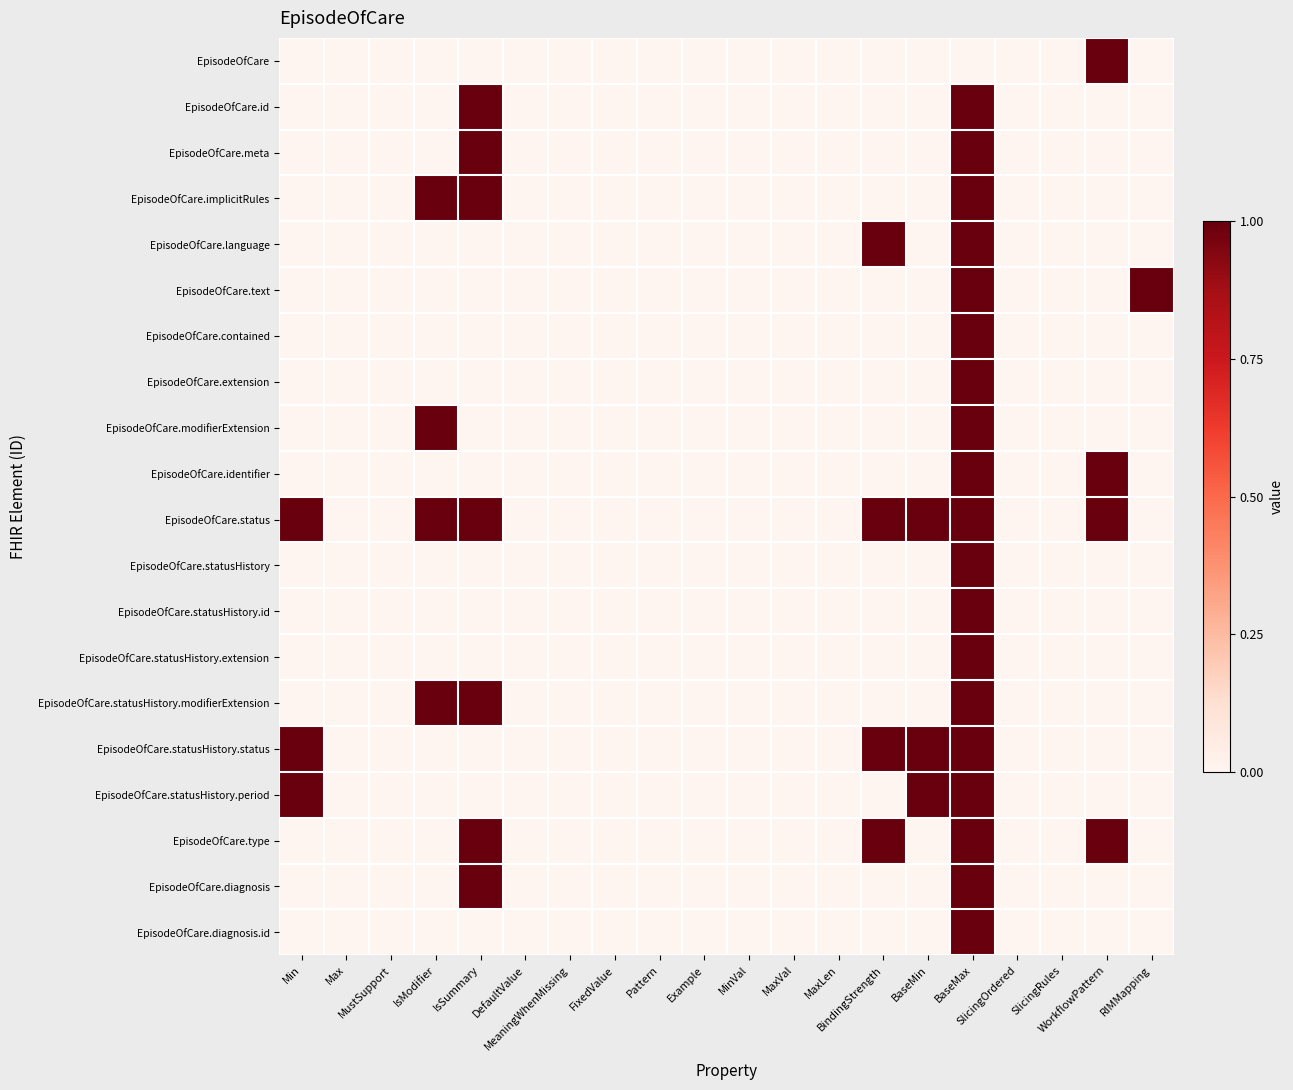

Reading left to right, what are all the values shown in this chart?

EpisodeOfCare: Min=0	Max=0	MustSupport=0	IsModifier=0	IsSummary=0	DefaultValue=0	MeaningWhenMissing=0	FixedValue=0	Pattern=0	Example=0	MinVal=0	MaxVal=0	MaxLen=0	BindingStrength=0	BaseMin=0	BaseMax=0	SlicingOrdered=0	SlicingRules=0	WorkflowPattern=1	RIMMapping=0
EpisodeOfCare.id: Min=0	Max=0	MustSupport=0	IsModifier=0	IsSummary=1	DefaultValue=0	MeaningWhenMissing=0	FixedValue=0	Pattern=0	Example=0	MinVal=0	MaxVal=0	MaxLen=0	BindingStrength=0	BaseMin=0	BaseMax=1	SlicingOrdered=0	SlicingRules=0	WorkflowPattern=0	RIMMapping=0
EpisodeOfCare.meta: Min=0	Max=0	MustSupport=0	IsModifier=0	IsSummary=1	DefaultValue=0	MeaningWhenMissing=0	FixedValue=0	Pattern=0	Example=0	MinVal=0	MaxVal=0	MaxLen=0	BindingStrength=0	BaseMin=0	BaseMax=1	SlicingOrdered=0	SlicingRules=0	WorkflowPattern=0	RIMMapping=0
EpisodeOfCare.implicitRules: Min=0	Max=0	MustSupport=0	IsModifier=1	IsSummary=1	DefaultValue=0	MeaningWhenMissing=0	FixedValue=0	Pattern=0	Example=0	MinVal=0	MaxVal=0	MaxLen=0	BindingStrength=0	BaseMin=0	BaseMax=1	SlicingOrdered=0	SlicingRules=0	WorkflowPattern=0	RIMMapping=0
EpisodeOfCare.language: Min=0	Max=0	MustSupport=0	IsModifier=0	IsSummary=0	DefaultValue=0	MeaningWhenMissing=0	FixedValue=0	Pattern=0	Example=0	MinVal=0	MaxVal=0	MaxLen=0	BindingStrength=1	BaseMin=0	BaseMax=1	SlicingOrdered=0	SlicingRules=0	WorkflowPattern=0	RIMMapping=0
EpisodeOfCare.text: Min=0	Max=0	MustSupport=0	IsModifier=0	IsSummary=0	DefaultValue=0	MeaningWhenMissing=0	FixedValue=0	Pattern=0	Example=0	MinVal=0	MaxVal=0	MaxLen=0	BindingStrength=0	BaseMin=0	BaseMax=1	SlicingOrdered=0	SlicingRules=0	WorkflowPattern=0	RIMMapping=1
EpisodeOfCare.contained: Min=0	Max=0	MustSupport=0	IsModifier=0	IsSummary=0	DefaultValue=0	MeaningWhenMissing=0	FixedValue=0	Pattern=0	Example=0	MinVal=0	MaxVal=0	MaxLen=0	BindingStrength=0	BaseMin=0	BaseMax=1	SlicingOrdered=0	SlicingRules=0	WorkflowPattern=0	RIMMapping=0
EpisodeOfCare.extension: Min=0	Max=0	MustSupport=0	IsModifier=0	IsSummary=0	DefaultValue=0	MeaningWhenMissing=0	FixedValue=0	Pattern=0	Example=0	MinVal=0	MaxVal=0	MaxLen=0	BindingStrength=0	BaseMin=0	BaseMax=1	SlicingOrdered=0	SlicingRules=0	WorkflowPattern=0	RIMMapping=0
EpisodeOfCare.modifierExtension: Min=0	Max=0	MustSupport=0	IsModifier=1	IsSummary=0	DefaultValue=0	MeaningWhenMissing=0	FixedValue=0	Pattern=0	Example=0	MinVal=0	MaxVal=0	MaxLen=0	BindingStrength=0	BaseMin=0	BaseMax=1	SlicingOrdered=0	SlicingRules=0	WorkflowPattern=0	RIMMapping=0
EpisodeOfCare.identifier: Min=0	Max=0	MustSupport=0	IsModifier=0	IsSummary=0	DefaultValue=0	MeaningWhenMissing=0	FixedValue=0	Pattern=0	Example=0	MinVal=0	MaxVal=0	MaxLen=0	BindingStrength=0	BaseMin=0	BaseMax=1	SlicingOrdered=0	SlicingRules=0	WorkflowPattern=1	RIMMapping=0
EpisodeOfCare.status: Min=1	Max=0	MustSupport=0	IsModifier=1	IsSummary=1	DefaultValue=0	MeaningWhenMissing=0	FixedValue=0	Pattern=0	Example=0	MinVal=0	MaxVal=0	MaxLen=0	BindingStrength=1	BaseMin=1	BaseMax=1	SlicingOrdered=0	SlicingRules=0	WorkflowPattern=1	RIMMapping=0
EpisodeOfCare.statusHistory: Min=0	Max=0	MustSupport=0	IsModifier=0	IsSummary=0	DefaultValue=0	MeaningWhenMissing=0	FixedValue=0	Pattern=0	Example=0	MinVal=0	MaxVal=0	MaxLen=0	BindingStrength=0	BaseMin=0	BaseMax=1	SlicingOrdered=0	SlicingRules=0	WorkflowPattern=0	RIMMapping=0
EpisodeOfCare.statusHistory.id: Min=0	Max=0	MustSupport=0	IsModifier=0	IsSummary=0	DefaultValue=0	MeaningWhenMissing=0	FixedValue=0	Pattern=0	Example=0	MinVal=0	MaxVal=0	MaxLen=0	BindingStrength=0	BaseMin=0	BaseMax=1	SlicingOrdered=0	SlicingRules=0	WorkflowPattern=0	RIMMapping=0
EpisodeOfCare.statusHistory.extension: Min=0	Max=0	MustSupport=0	IsModifier=0	IsSummary=0	DefaultValue=0	MeaningWhenMissing=0	FixedValue=0	Pattern=0	Example=0	MinVal=0	MaxVal=0	MaxLen=0	BindingStrength=0	BaseMin=0	BaseMax=1	SlicingOrdered=0	SlicingRules=0	WorkflowPattern=0	RIMMapping=0
EpisodeOfCare.statusHistory.modifierExtension: Min=0	Max=0	MustSupport=0	IsModifier=1	IsSummary=1	DefaultValue=0	MeaningWhenMissing=0	FixedValue=0	Pattern=0	Example=0	MinVal=0	MaxVal=0	MaxLen=0	BindingStrength=0	BaseMin=0	BaseMax=1	SlicingOrdered=0	SlicingRules=0	WorkflowPattern=0	RIMMapping=0
EpisodeOfCare.statusHistory.status: Min=1	Max=0	MustSupport=0	IsModifier=0	IsSummary=0	DefaultValue=0	MeaningWhenMissing=0	FixedValue=0	Pattern=0	Example=0	MinVal=0	MaxVal=0	MaxLen=0	BindingStrength=1	BaseMin=1	BaseMax=1	SlicingOrdered=0	SlicingRules=0	WorkflowPattern=0	RIMMapping=0
EpisodeOfCare.statusHistory.period: Min=1	Max=0	MustSupport=0	IsModifier=0	IsSummary=0	DefaultValue=0	MeaningWhenMissing=0	FixedValue=0	Pattern=0	Example=0	MinVal=0	MaxVal=0	MaxLen=0	BindingStrength=0	BaseMin=1	BaseMax=1	SlicingOrdered=0	SlicingRules=0	WorkflowPattern=0	RIMMapping=0
EpisodeOfCare.type: Min=0	Max=0	MustSupport=0	IsModifier=0	IsSummary=1	DefaultValue=0	MeaningWhenMissing=0	FixedValue=0	Pattern=0	Example=0	MinVal=0	MaxVal=0	MaxLen=0	BindingStrength=1	BaseMin=0	BaseMax=1	SlicingOrdered=0	SlicingRules=0	WorkflowPattern=1	RIMMapping=0
EpisodeOfCare.diagnosis: Min=0	Max=0	MustSupport=0	IsModifier=0	IsSummary=1	DefaultValue=0	MeaningWhenMissing=0	FixedValue=0	Pattern=0	Example=0	MinVal=0	MaxVal=0	MaxLen=0	BindingStrength=0	BaseMin=0	BaseMax=1	SlicingOrdered=0	SlicingRules=0	WorkflowPattern=0	RIMMapping=0
EpisodeOfCare.diagnosis.id: Min=0	Max=0	MustSupport=0	IsModifier=0	IsSummary=0	DefaultValue=0	MeaningWhenMissing=0	FixedValue=0	Pattern=0	Example=0	MinVal=0	MaxVal=0	MaxLen=0	BindingStrength=0	BaseMin=0	BaseMax=1	SlicingOrdered=0	SlicingRules=0	WorkflowPattern=0	RIMMapping=0